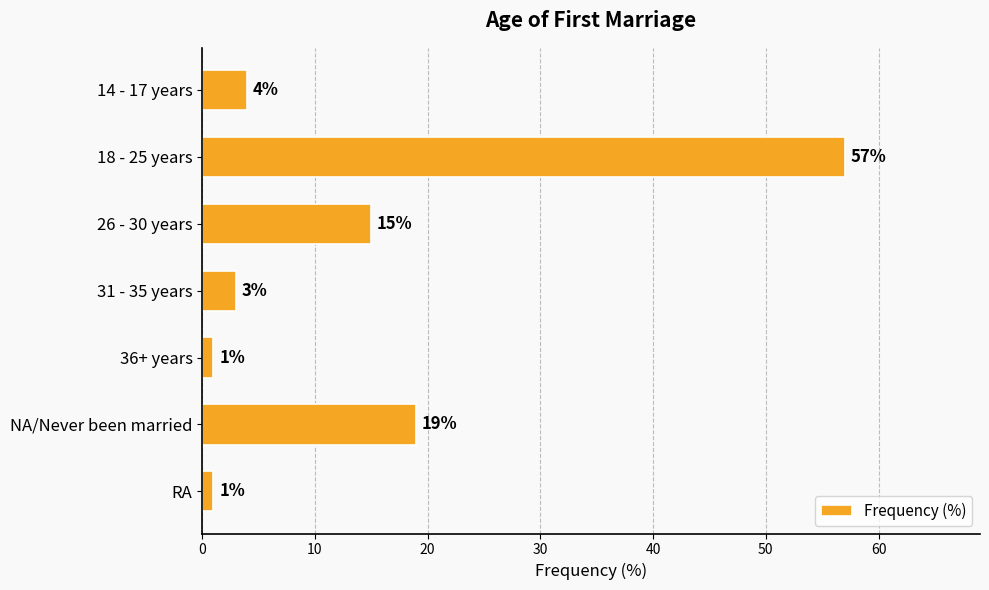

Are the bars grouped side by side (vs. stacked)?

No